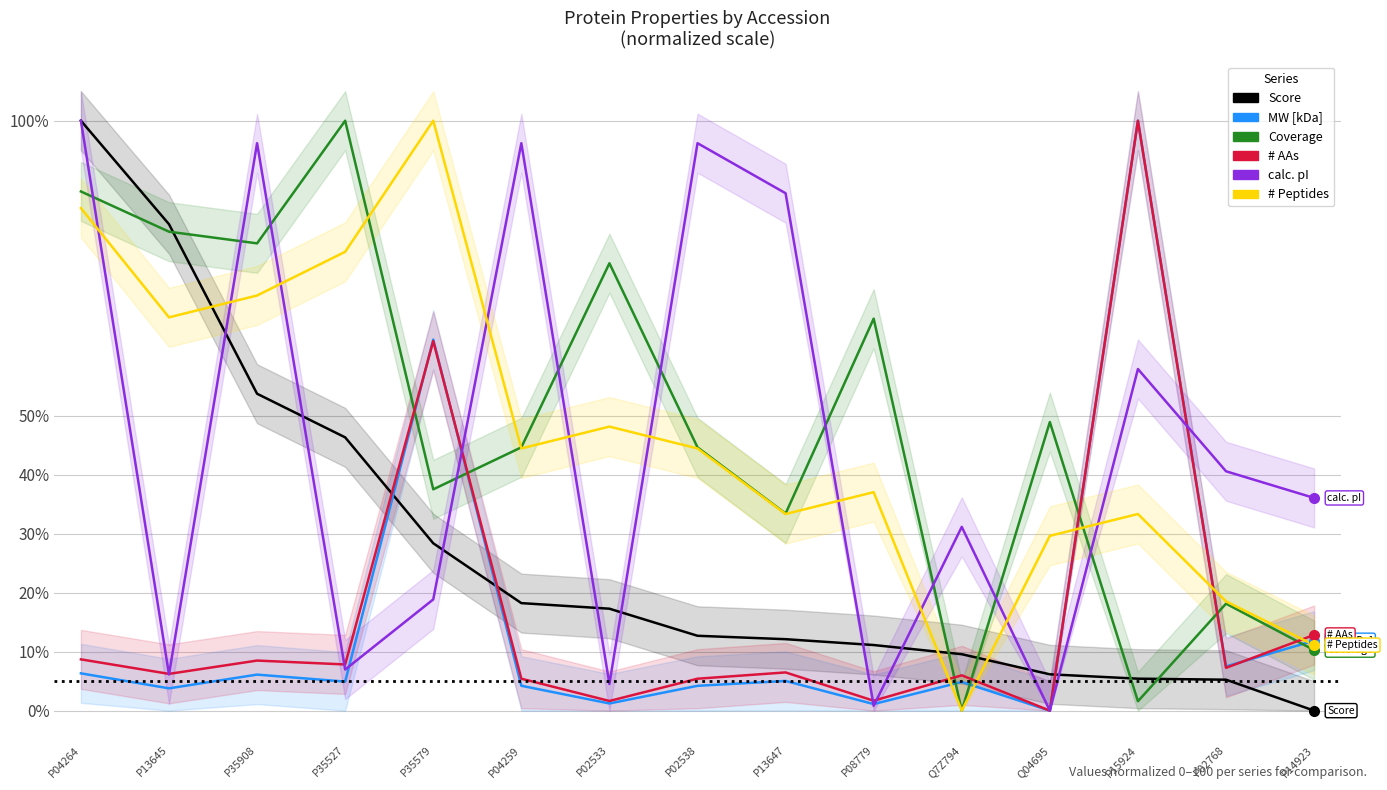

After their last crossing, which series has the higher values: # Peptides or Coverage?

# Peptides